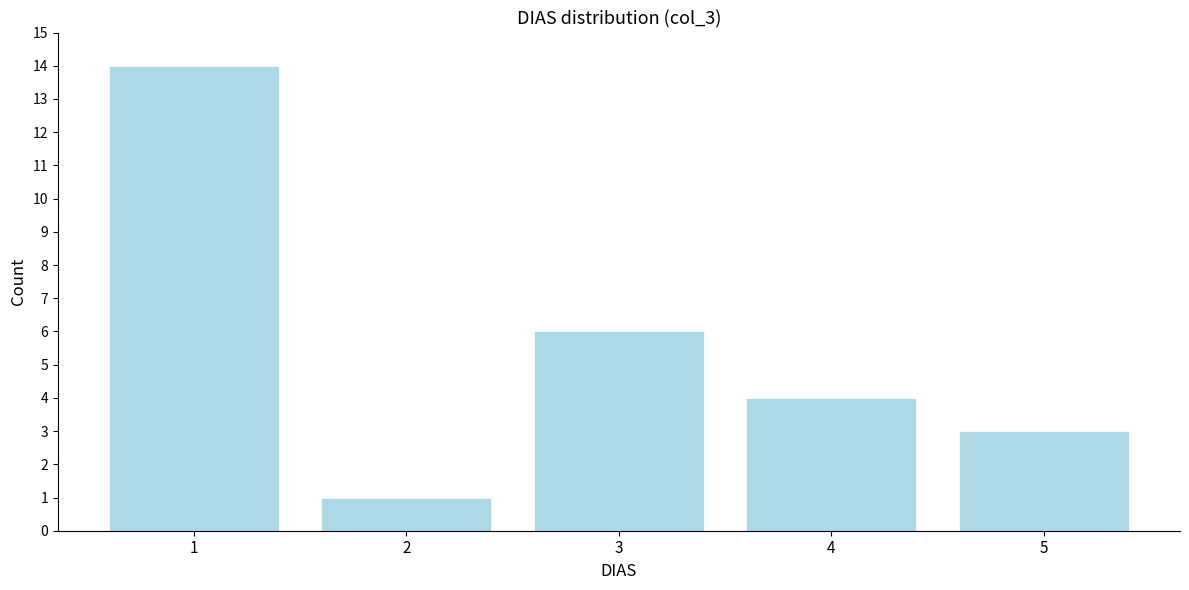

Reading left to right, what are all the values shown in this chart?

1=14	2=1	3=6	4=4	5=3